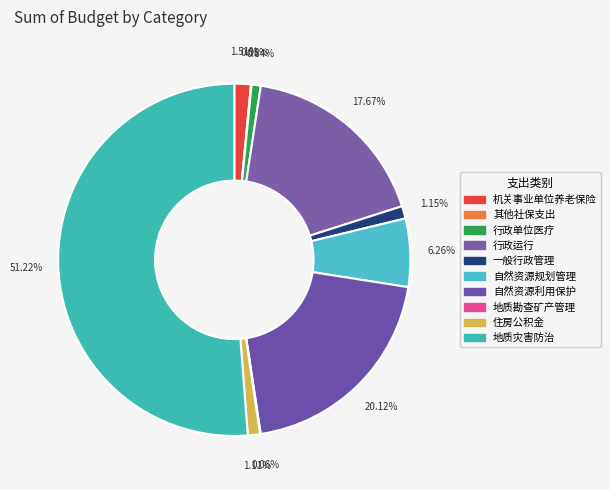

Count the number of slices in the pie.

10